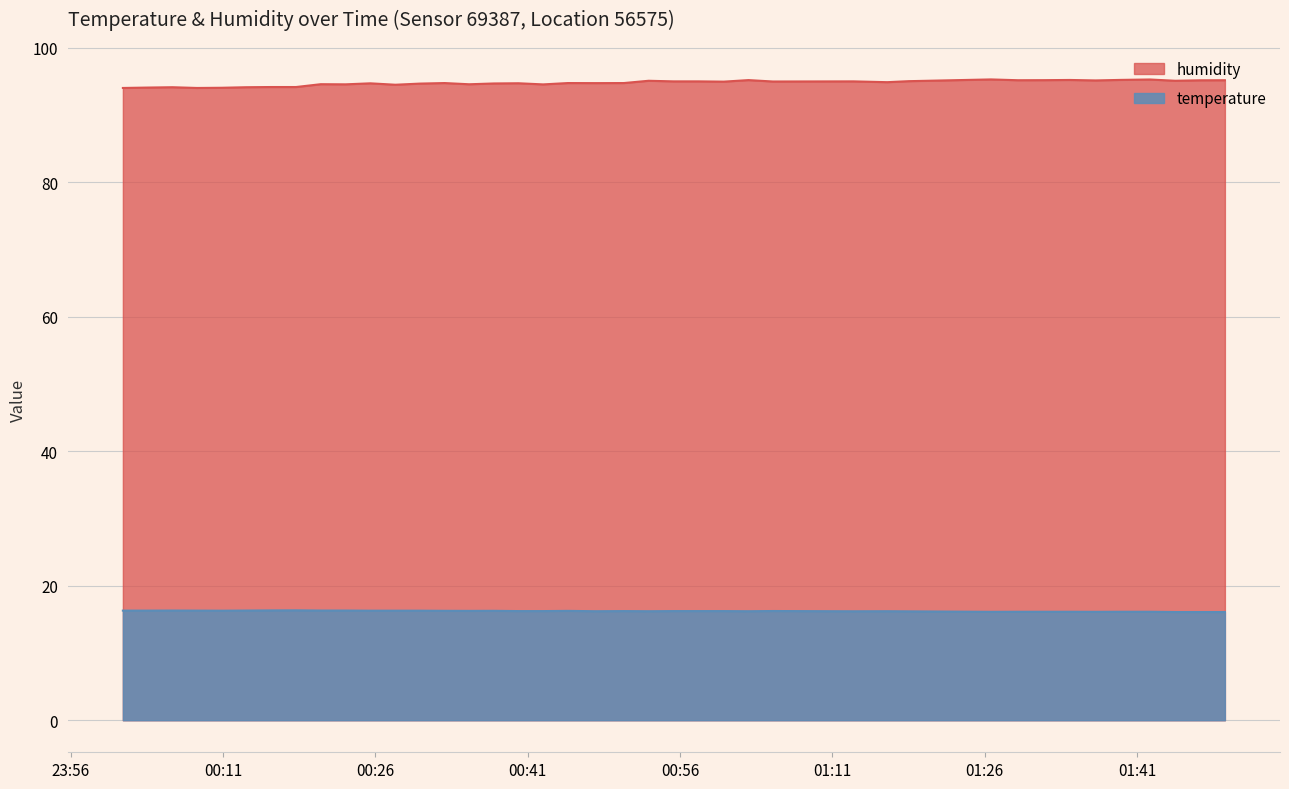

Does the chart have visible grid lines?

Yes